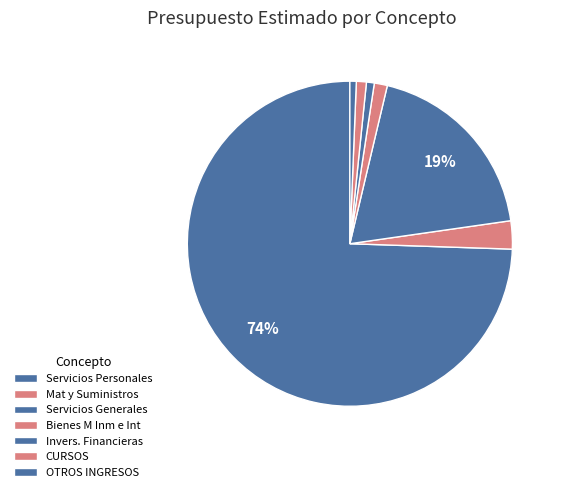

Rank the categories by value from highest to lowest.

Servicios Personales, Servicios Generales, Mat y Suministros, Bienes M Inm e Int, CURSOS, Invers. Financieras, OTROS INGRESOS